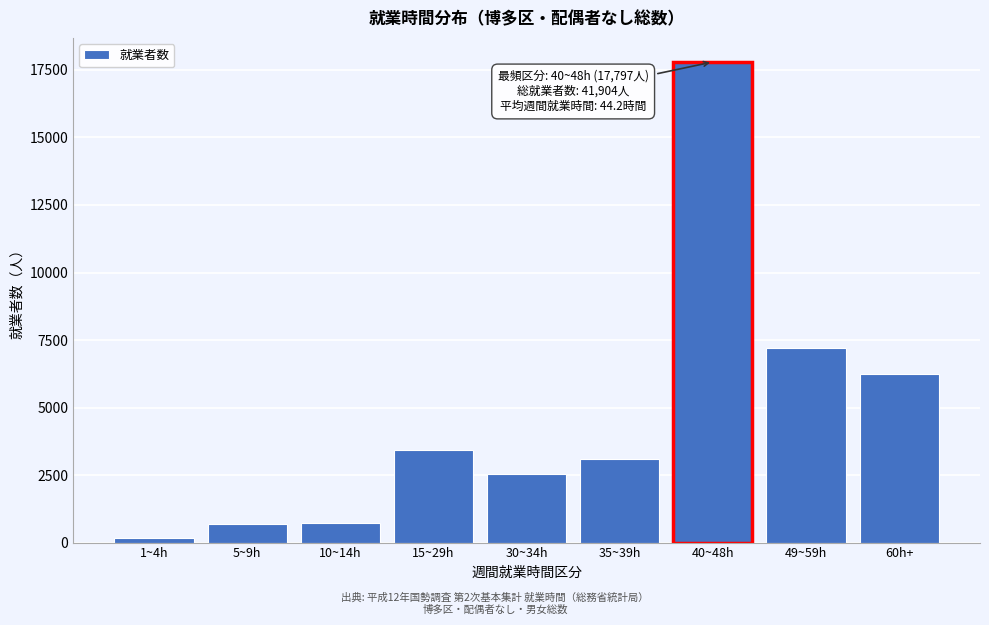

What is the change in value from 10~14h to 40~48h?

+17067